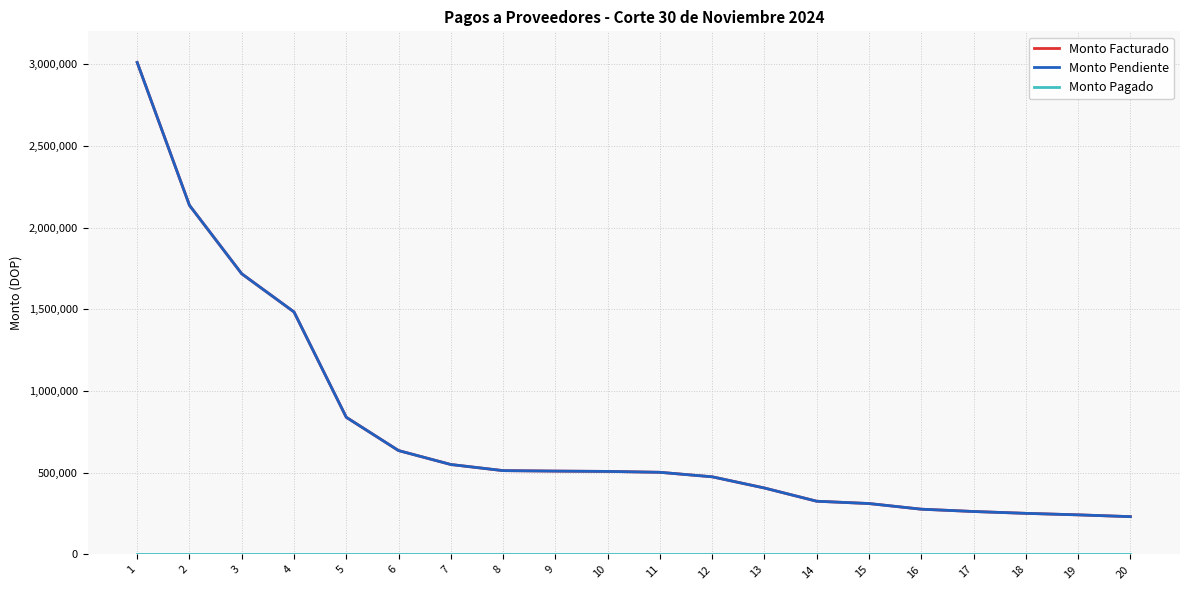

Does the chart display data point markers on the line(s)?

No